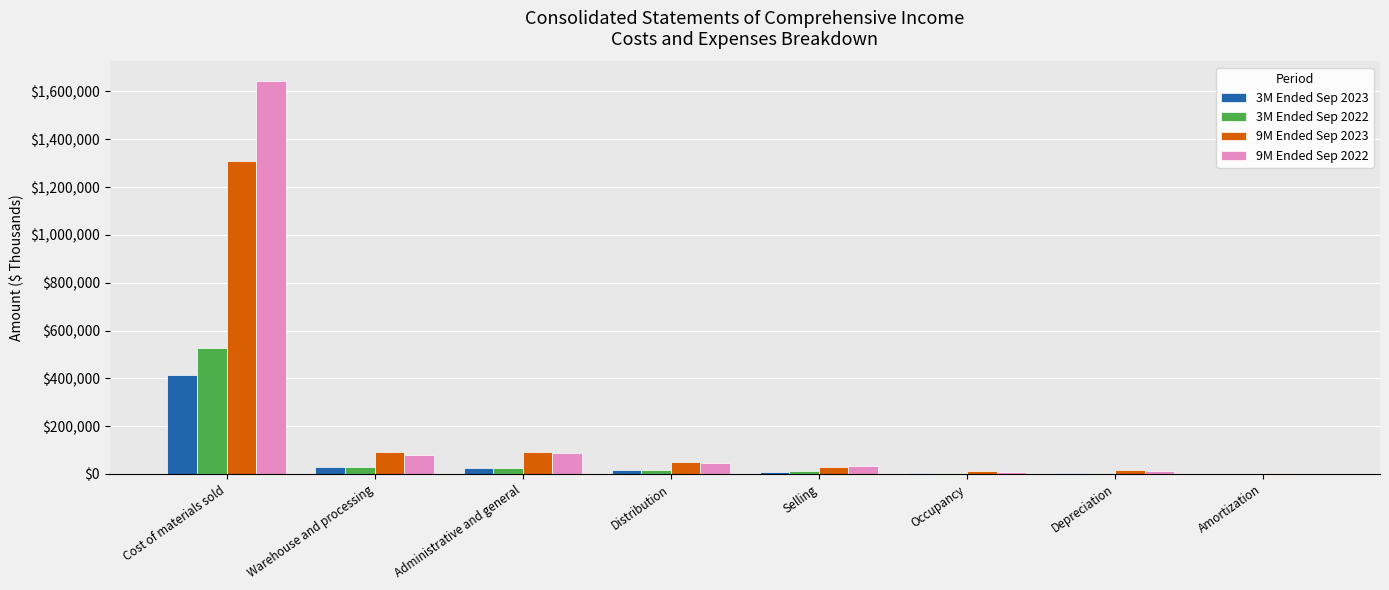

True or false: 9M Ended Sep 2023 has a value of 91047 at Administrative and general.

True